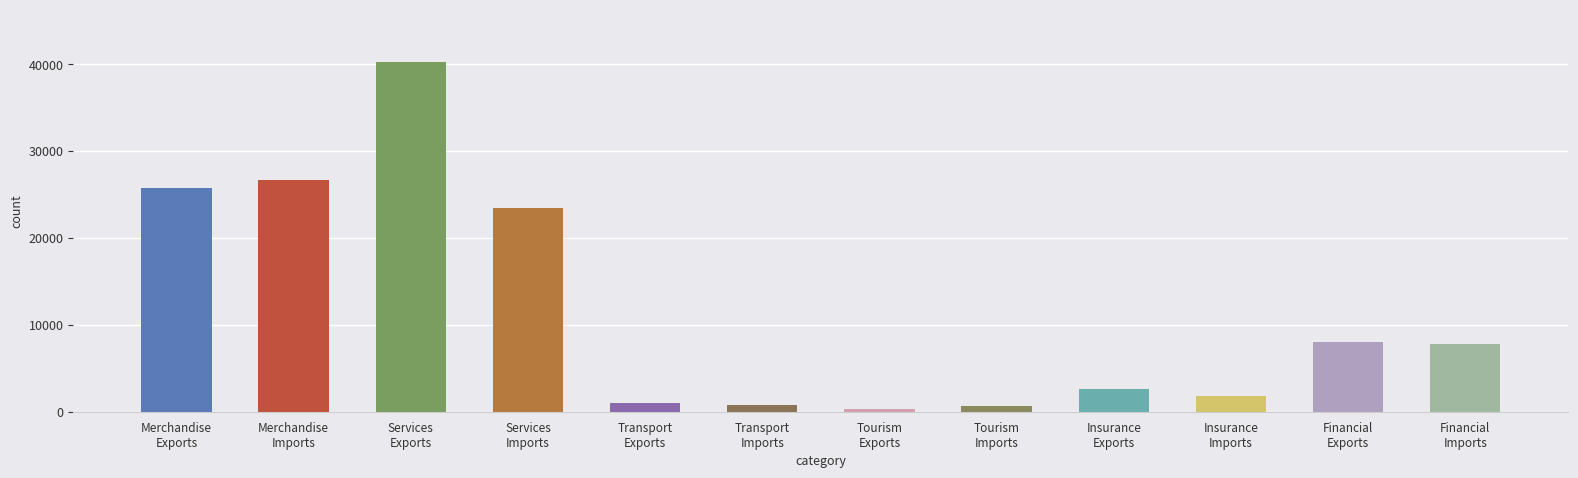

What is the difference between the highest and lowest values at Insurance Exports?

658